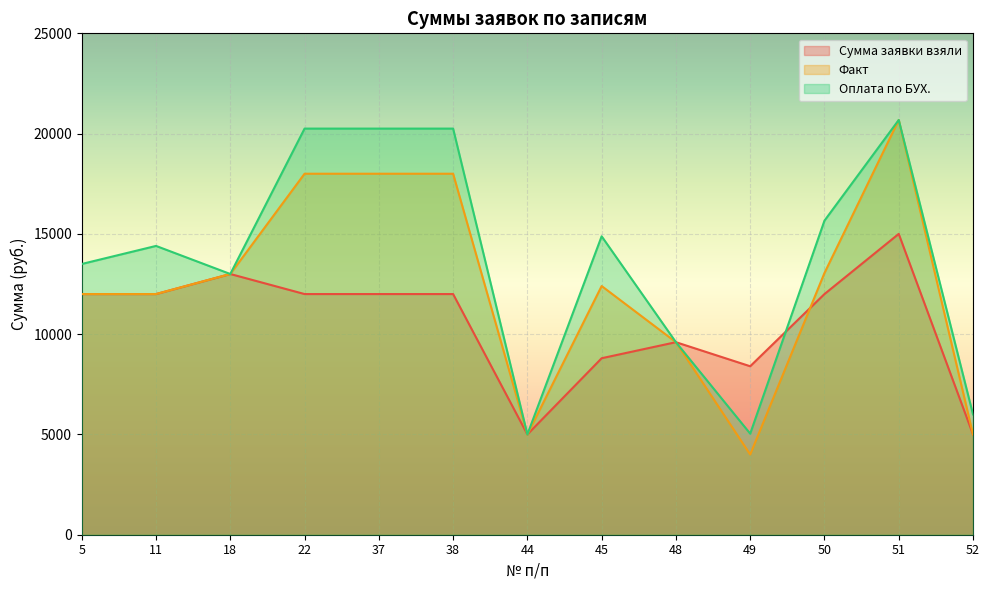

In Оплата по БУХ., how many points are lower than both neighbors (excluding endpoints)?

3